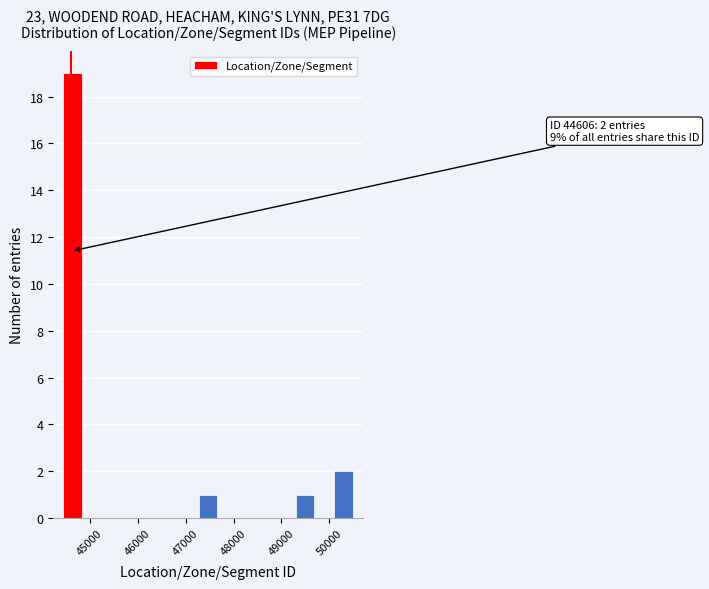

Which range on the x-axis has the tallest bar?

44400 to 44800